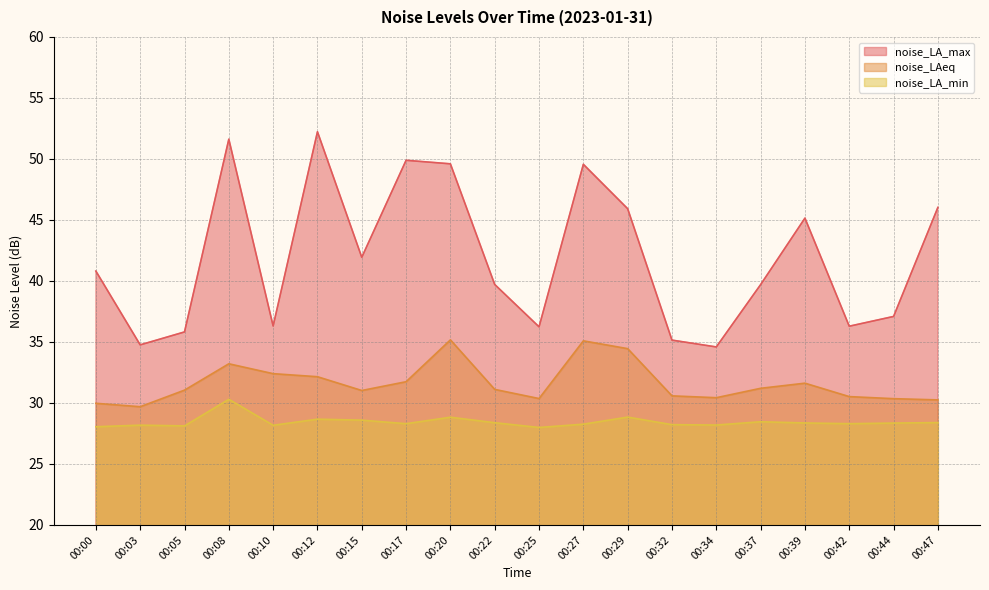

Reading left to right, transcribe all the data shown in this chart.

noise_LA_max: 00:00=40.8	00:03=34.8	00:05=35.8	00:08=51.6	00:10=36.3	00:12=52.2	00:15=41.9	00:17=49.9	00:20=49.6	00:22=39.7	00:25=36.2	00:27=49.6	00:29=45.9	00:32=35.1	00:34=34.6	00:37=39.7	00:39=45.1	00:42=36.3	00:44=37.1	00:47=46.0
noise_LAeq: 00:00=30.0	00:03=29.7	00:05=31.1	00:08=33.2	00:10=32.4	00:12=32.1	00:15=31.0	00:17=31.7	00:20=35.2	00:22=31.1	00:25=30.4	00:27=35.1	00:29=34.5	00:32=30.6	00:34=30.4	00:37=31.2	00:39=31.6	00:42=30.5	00:44=30.4	00:47=30.2
noise_LA_min: 00:00=28.1	00:03=28.2	00:05=28.1	00:08=30.3	00:10=28.2	00:12=28.7	00:15=28.6	00:17=28.3	00:20=28.8	00:22=28.4	00:25=28.0	00:27=28.3	00:29=28.8	00:32=28.2	00:34=28.2	00:37=28.5	00:39=28.4	00:42=28.3	00:44=28.4	00:47=28.4